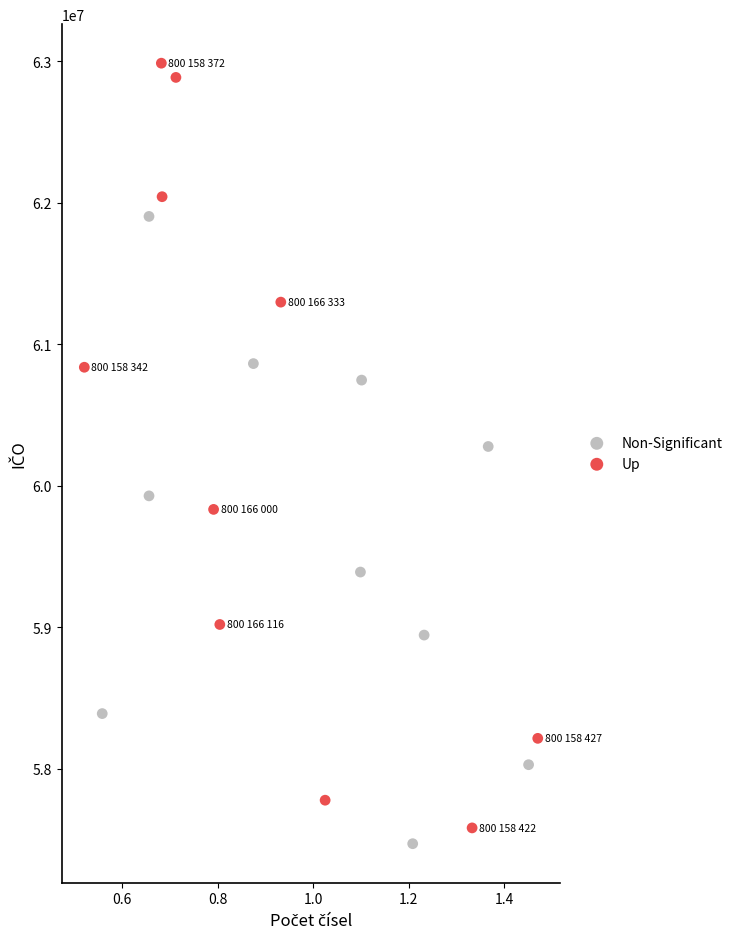

Which series contains the highest Y value?

Up